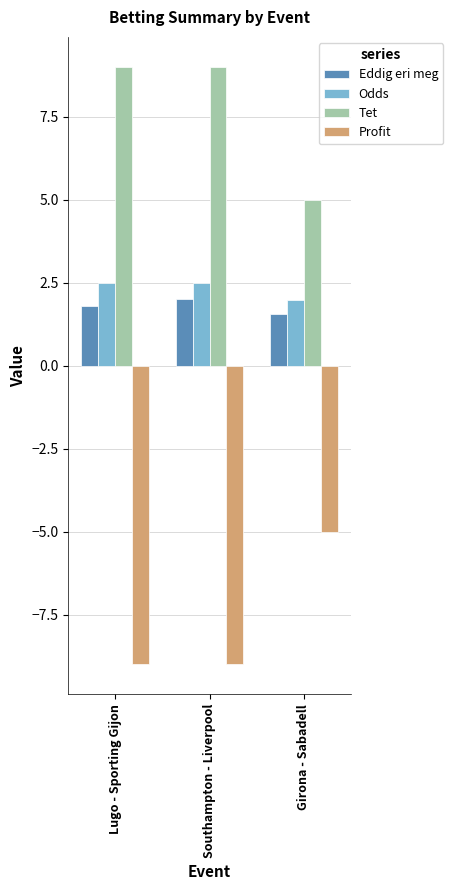

The value of Tet at Girona - Sabadell is 1.8. True or false?

False